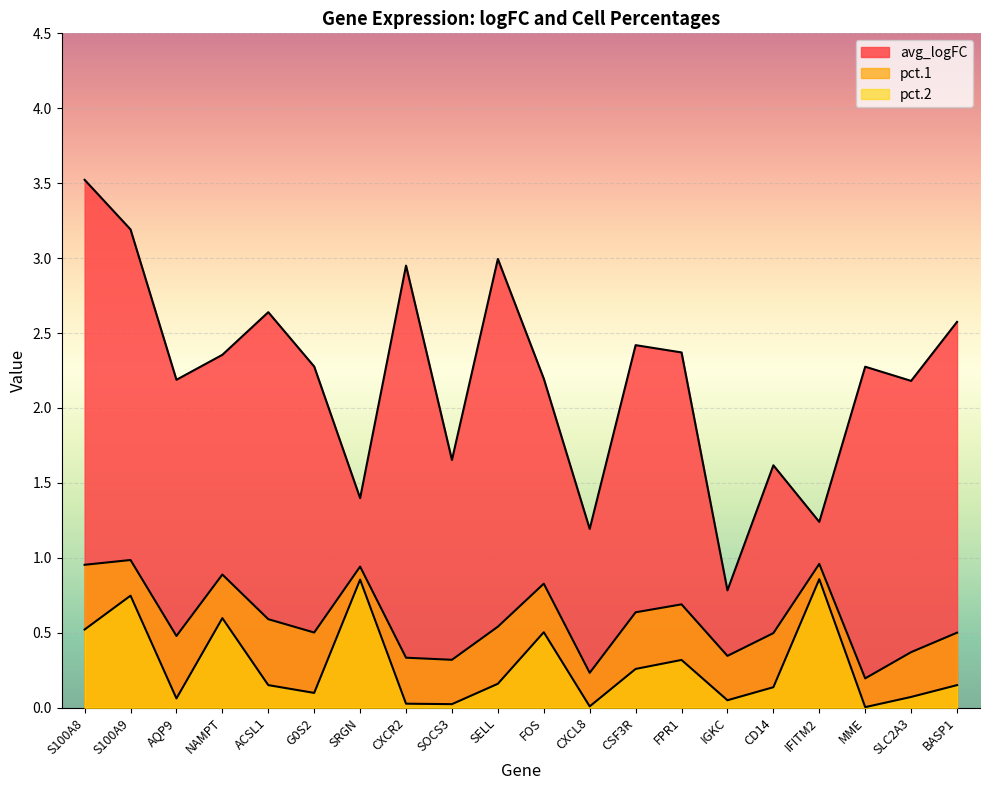

What is the average value of the pct1 series?

0.6